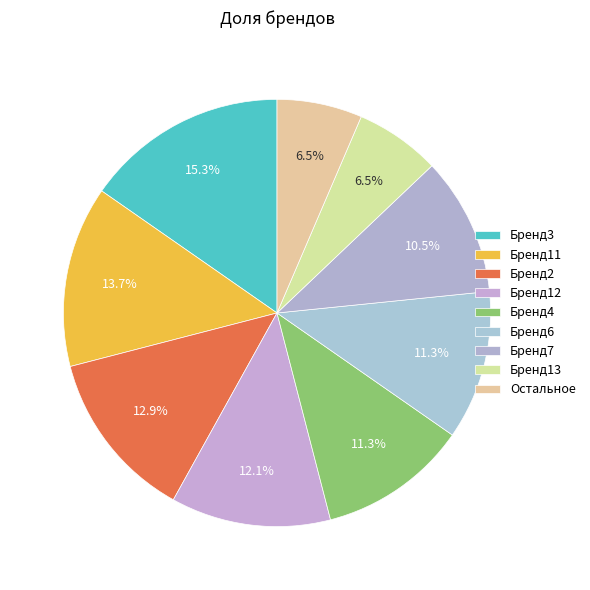

How many segments does this pie chart have?

9